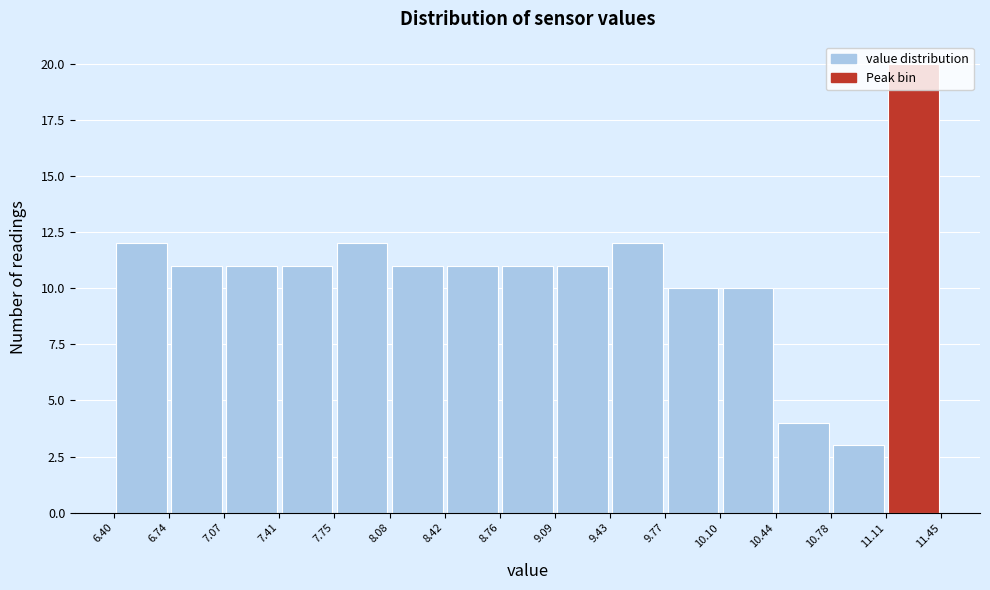

What is the height of the bar covering 6.74 to 7.07 on the x-axis? The values are not printed on the chart, so give them approximately, as read against the axis.

11